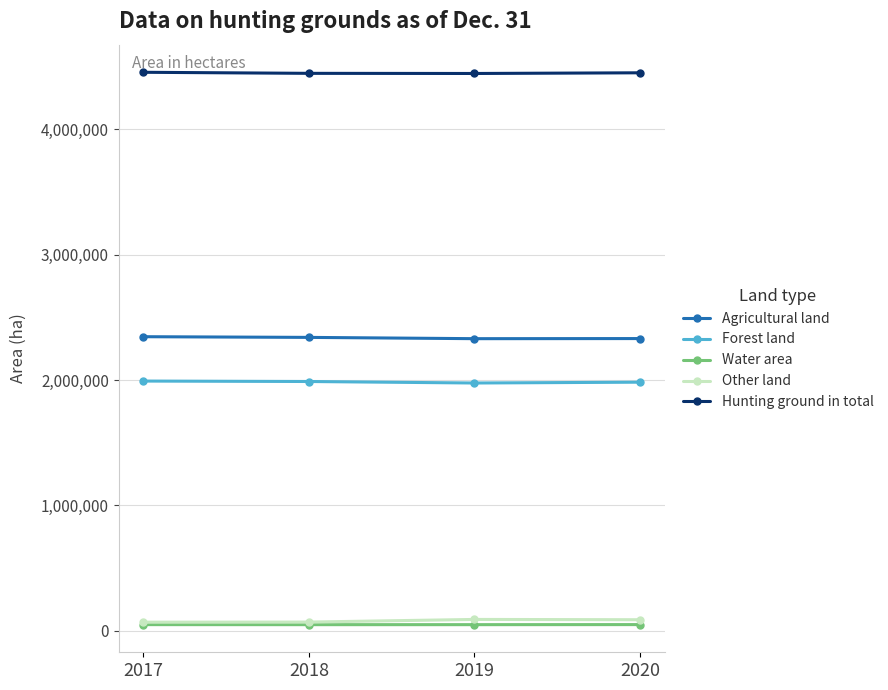

What is the sum of all Hunting ground in total values?

17802754